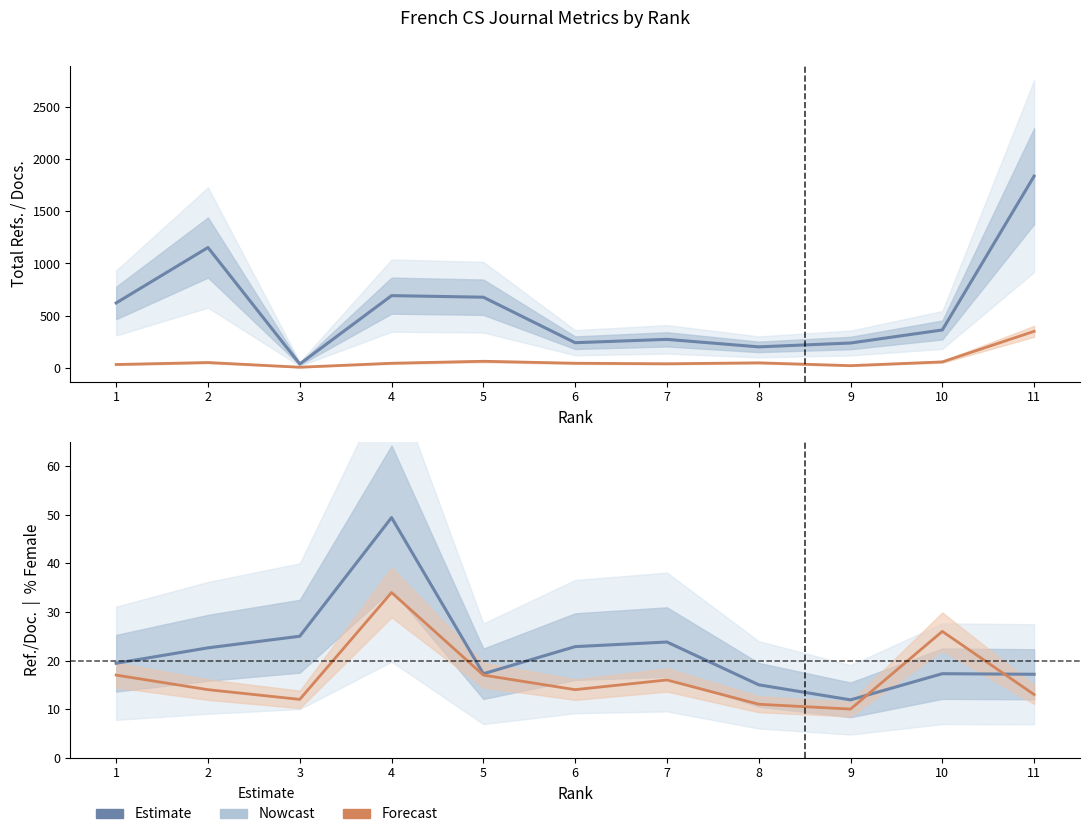

What is the value of the %Female point at the 5th from the left?

17.0